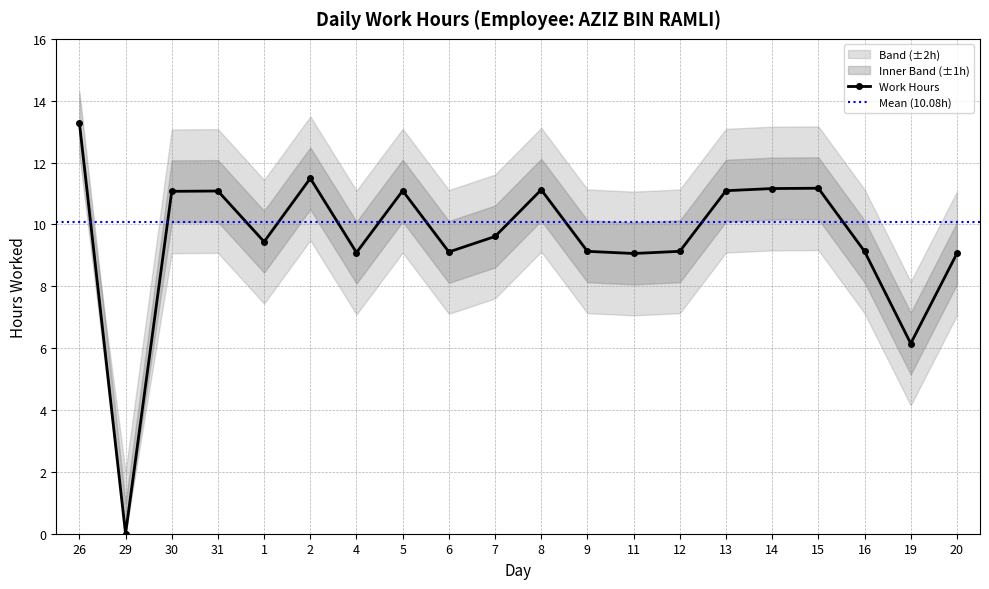

Reading right to left, list all the values displayed in this chart.

Work Hours: 9.1	6.2	9.1	11.2	11.2	11.1	9.1	9.1	9.1	11.1	9.6	9.1	11.1	9.1	11.5	9.4	11.1	11.1	0.0	13.3
Upper Band: 11.1	8.2	11.1	13.2	13.2	13.1	11.1	11.1	11.1	13.1	11.6	11.1	13.1	11.1	13.5	11.4	13.1	13.1	2.0	13.3
Lower Band: 7.1	4.2	7.1	9.2	9.2	9.1	7.1	7.1	7.1	9.1	7.6	7.1	9.1	7.1	9.5	7.4	9.1	9.1	0.0	13.3